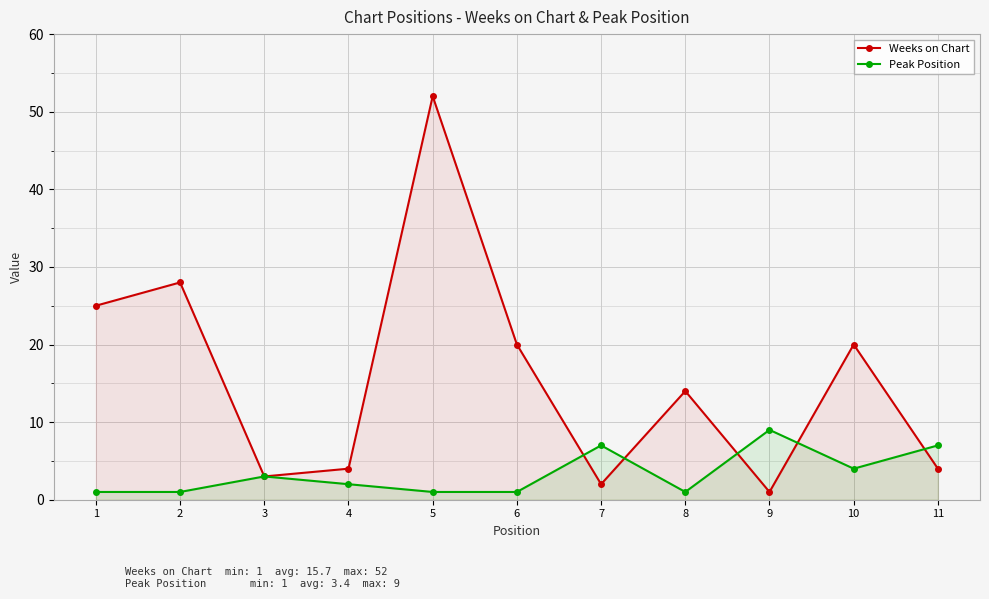

At how many categories does at least one series exceed 37?

1